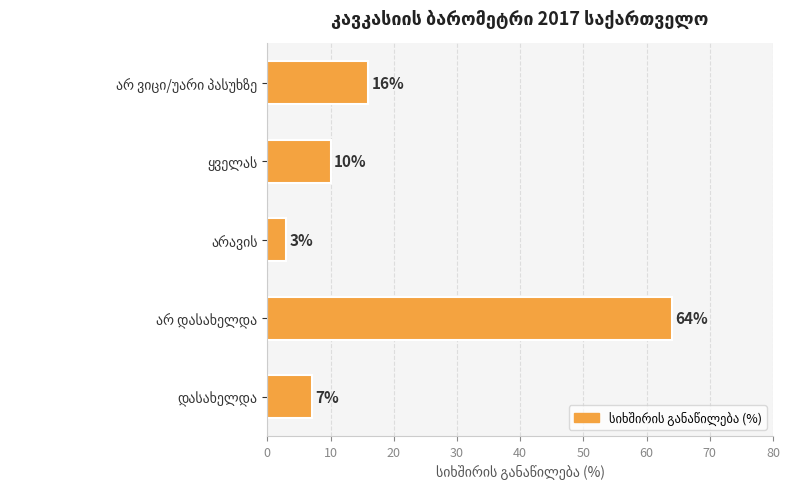

What is the smallest value displayed?

3